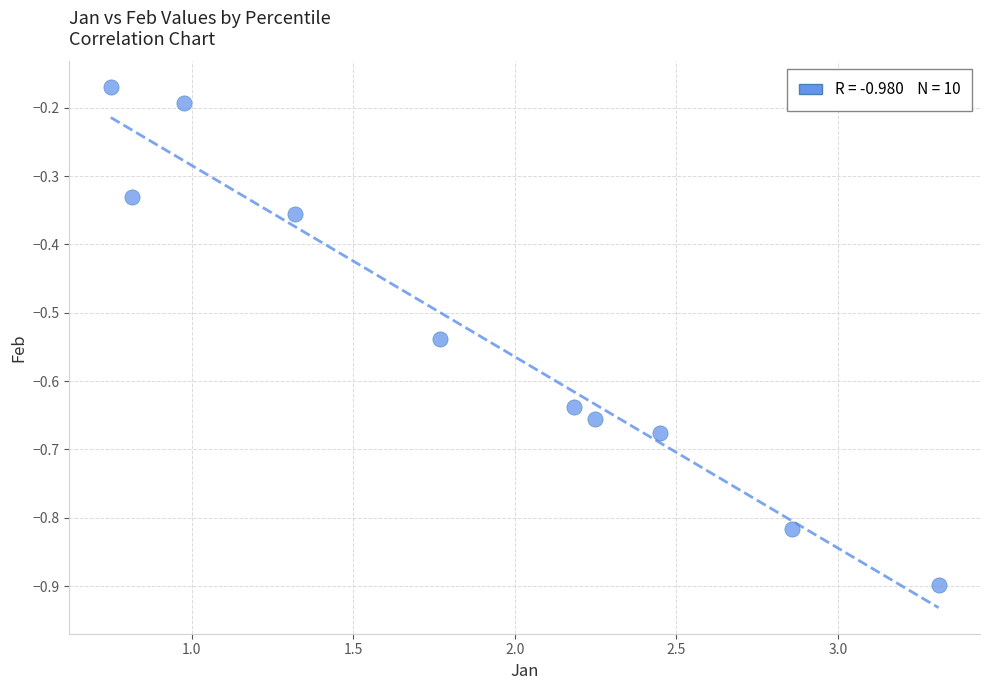

What is the range of Y values (max minus min)?

0.7